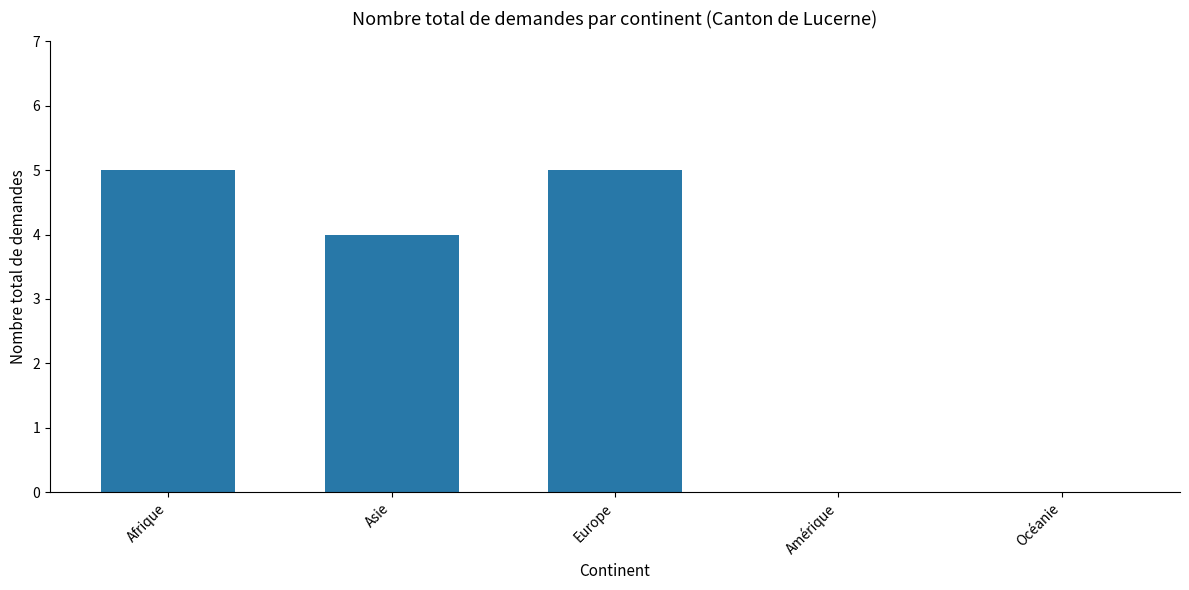

Between Océanie and Asie, which is larger?

Asie